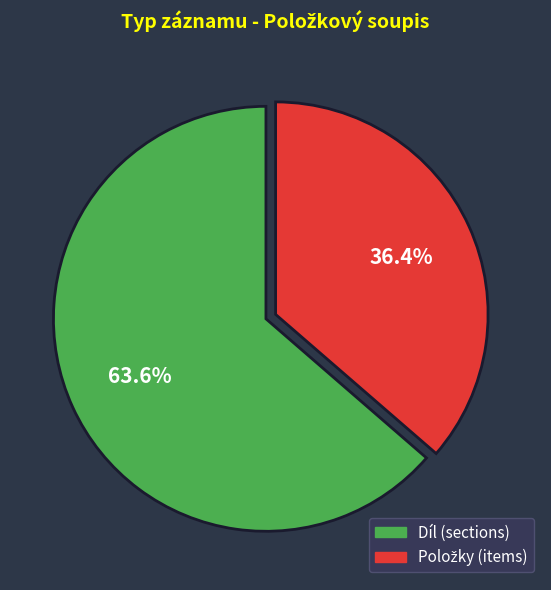

Is there any slice that represents more than half of the pie?

Yes